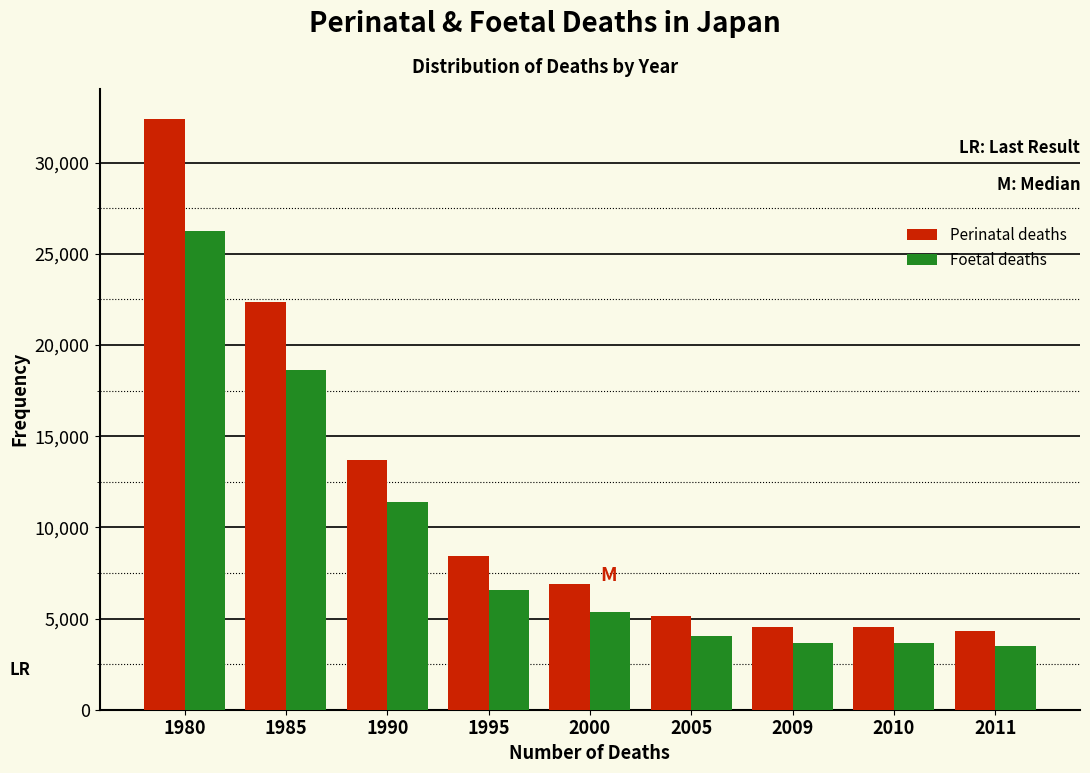

True or false: Foetal deaths has a value of 4058 at 2005.

True